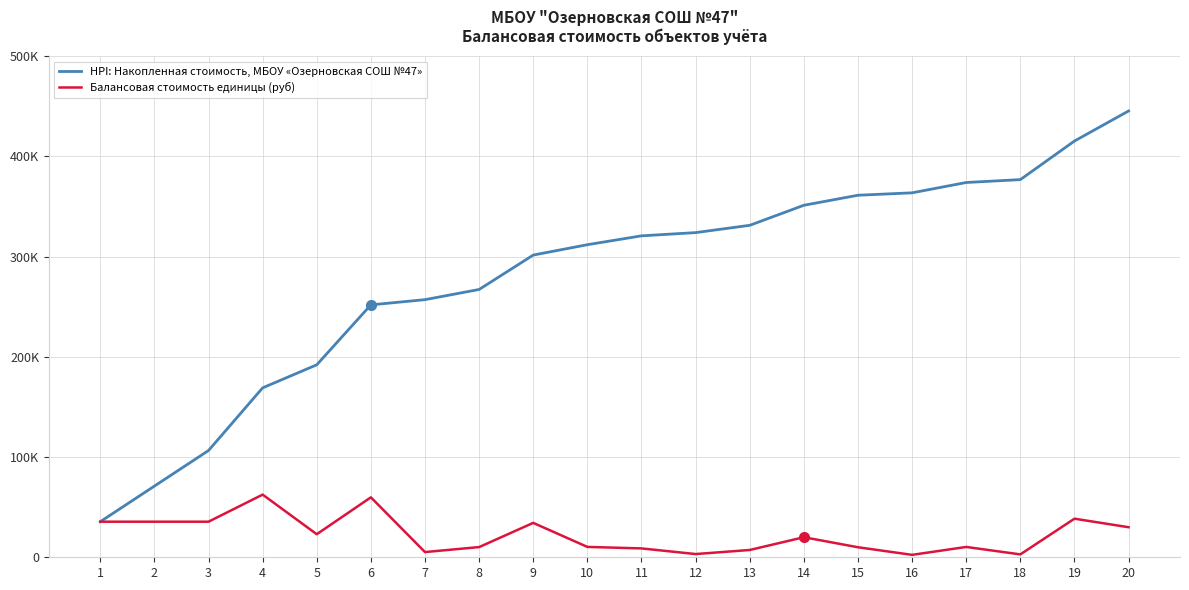

At which category does Балансовая стоимость единицы (руб) reach its first local peak?

4